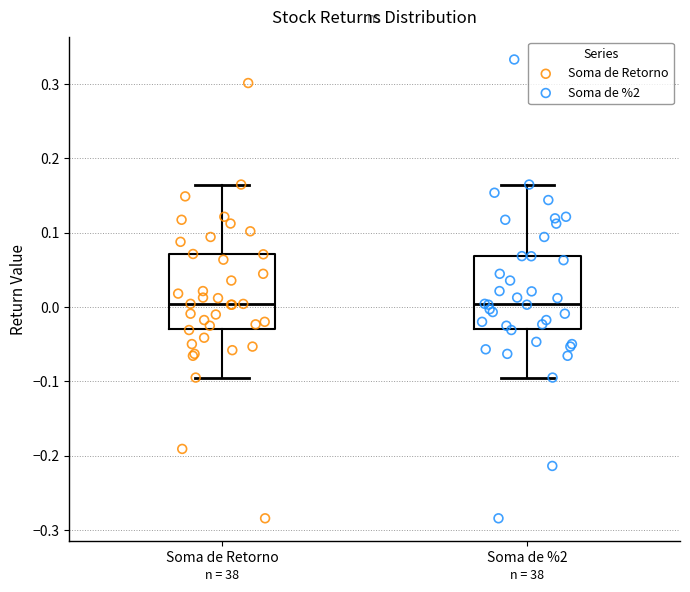

Where does the upper whisker of the box for Soma de Retorno end on the y-axis? The values are not printed on the chart, so give them approximately, as read against the axis.

0.16